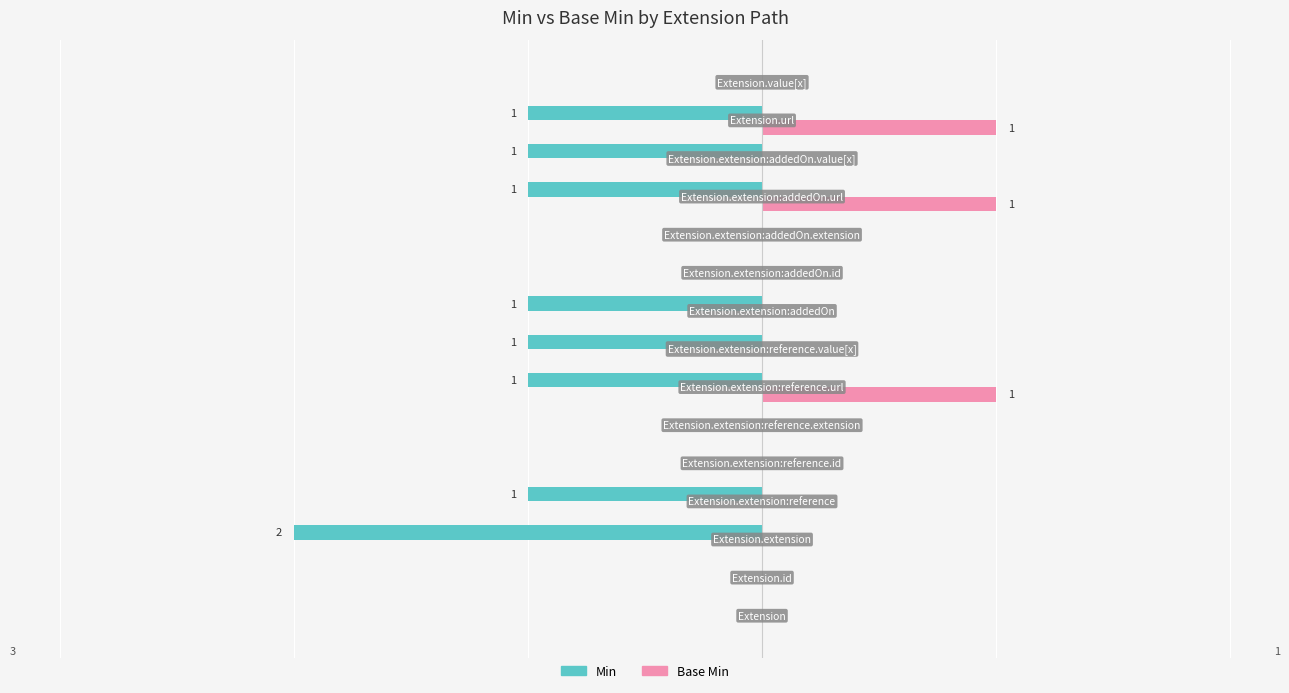

What are all the series names shown in the legend?

Min, Base Min